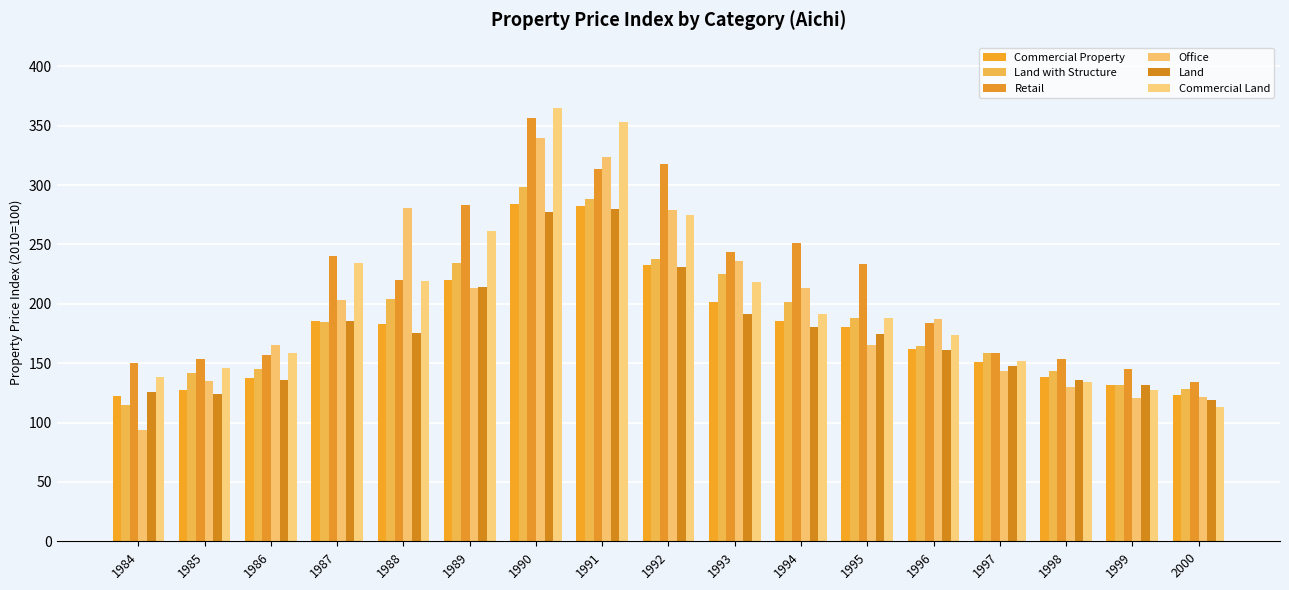

How many values in the Land series exceed 174?

9